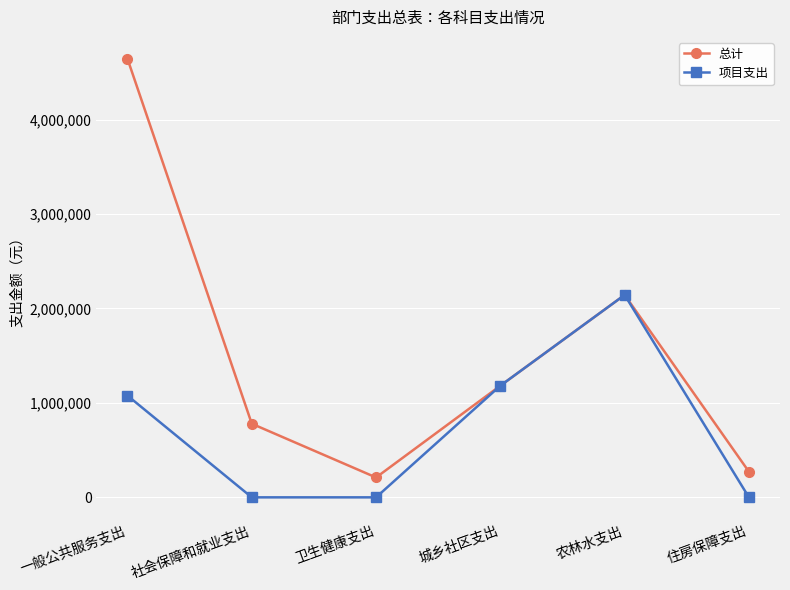

What is the minimum value for 总计?

210357.2